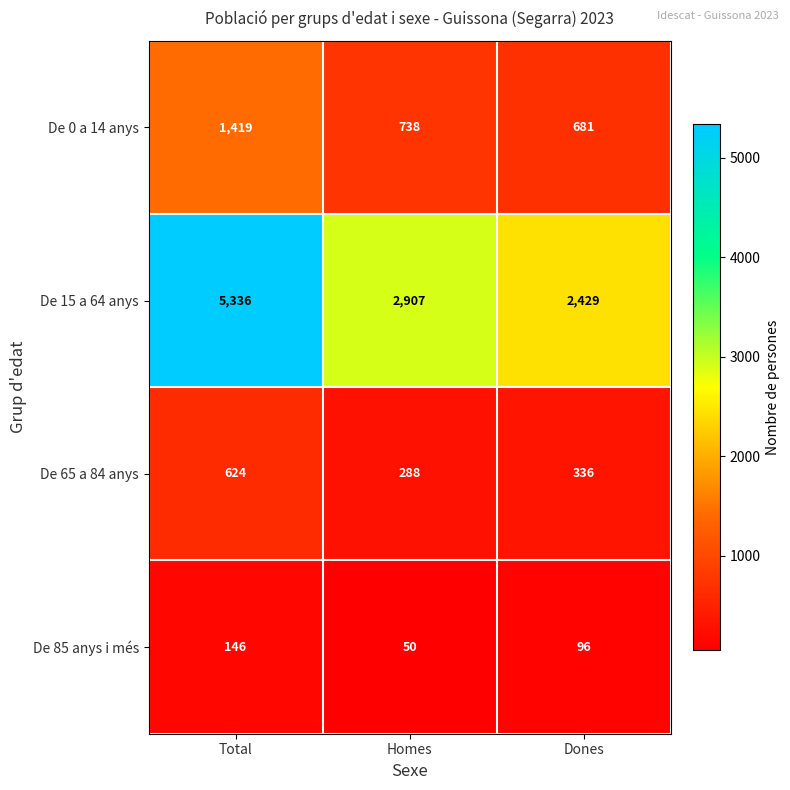

What is the total value across all series at Homes?

3983